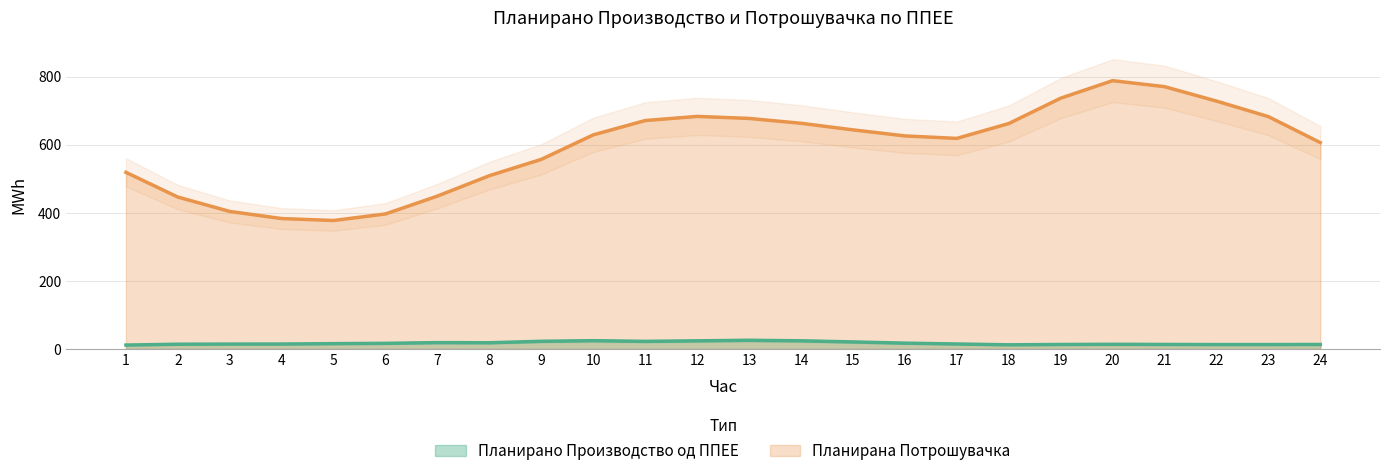

List the series in order of their peak value, lowest first.

Планирано Производство од ППЕЕ, Планирана Потрошувачка